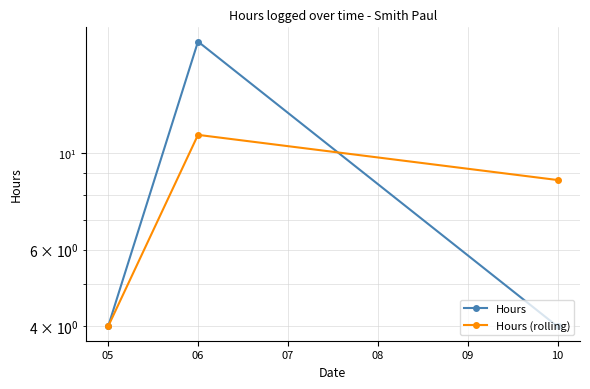

What is the sum of all Hours (rolling) values?

23.7